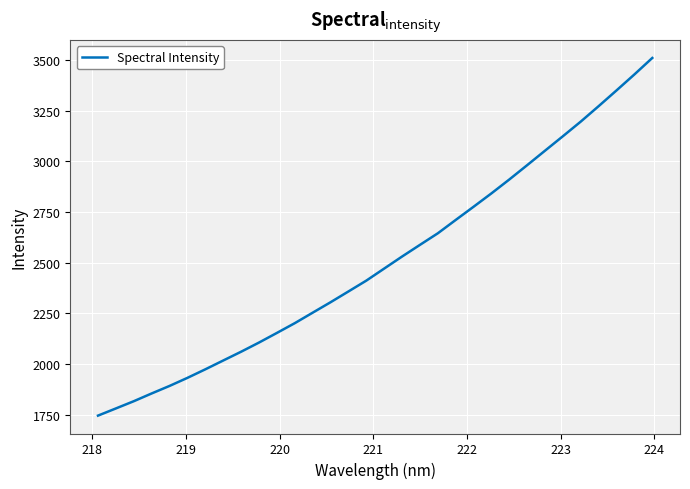

What is the smallest value displayed?

1744.8